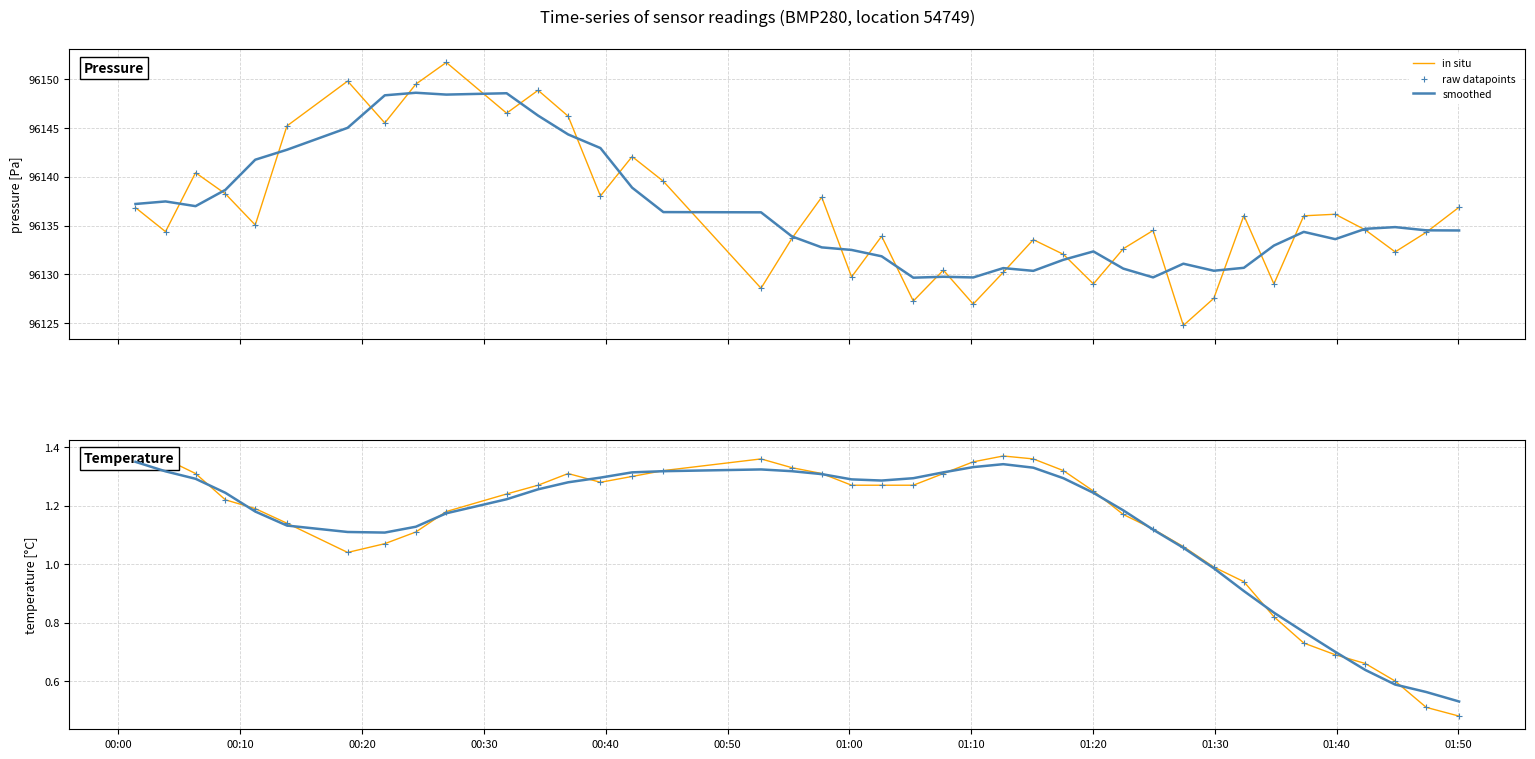

Is the value of in situ at 00:00 greater than the value of smoothed at 21?

Yes